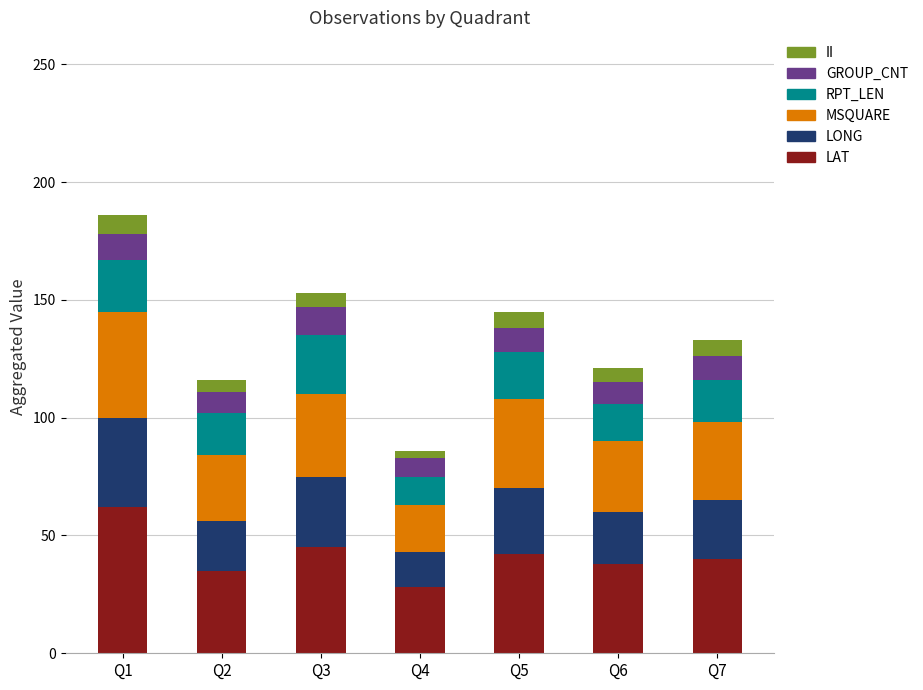

At which category is the sum across all series the highest?

Q1